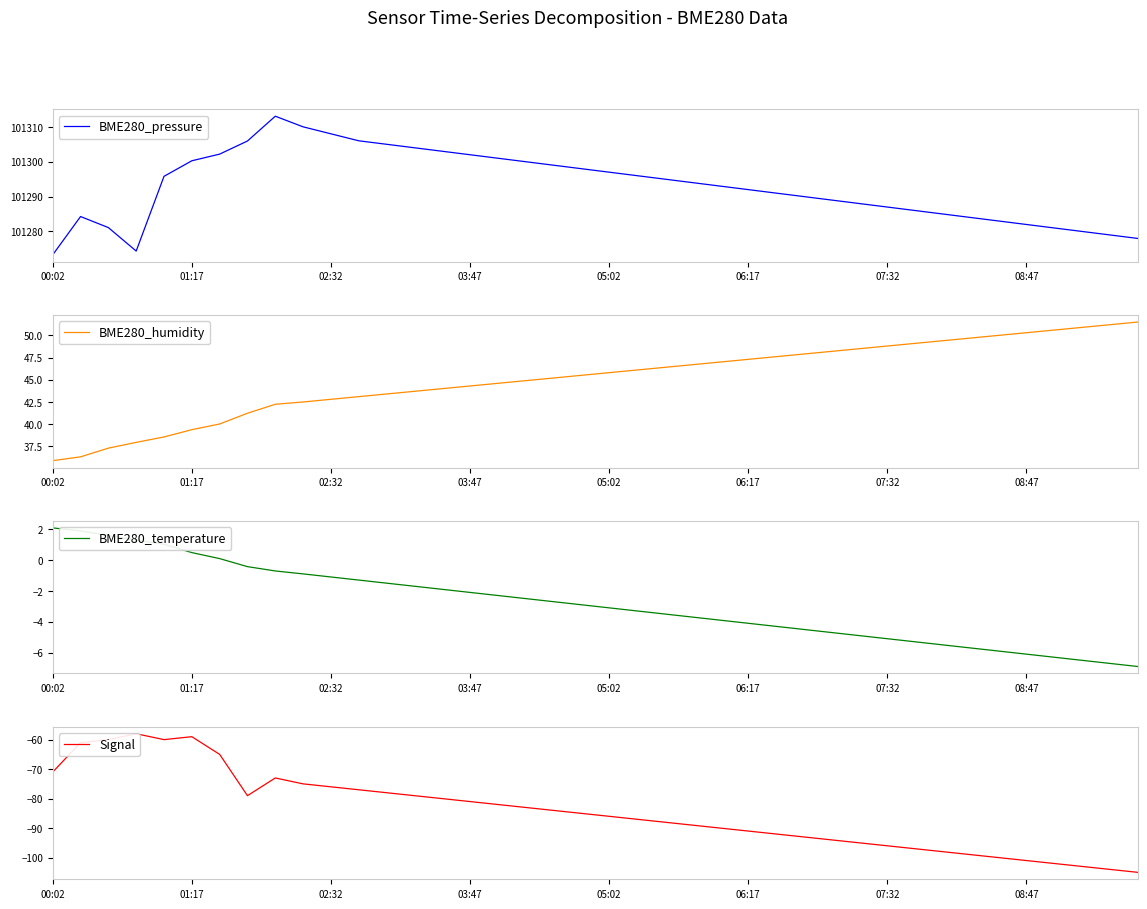

Reading left to right, transcribe all the data shown in this chart.

BME280_pressure: 101273.3	101284.3	101281.1	101274.4	101295.8	101300.3	101302.2	101305.9	101313.1	101310.0	101308.0	101306.0	101305.0	101304.0	101303.0	101302.0	101301.0	101300.0	101299.0	101298.0	101297.0	101296.0	101295.0	101294.0	101293.0	101292.0	101291.0	101290.0	101289.0	101288.0	101287.0	101286.0	101285.0	101284.0	101283.0	101282.0	101281.0	101280.0	101279.0	101278.0
BME280_humidity: 35.9	36.3	37.3	38.0	38.6	39.4	40.0	41.2	42.2	42.5	42.8	43.1	43.4	43.7	44.0	44.3	44.6	44.9	45.2	45.5	45.8	46.1	46.4	46.7	47.0	47.3	47.6	47.9	48.2	48.5	48.8	49.1	49.4	49.7	50.0	50.3	50.6	50.9	51.2	51.5
BME280_temperature: 2.1	1.9	1.6	1.3	1.0	0.5	0.1	-0.4	-0.7	-0.9	-1.1	-1.3	-1.5	-1.7	-1.9	-2.1	-2.3	-2.5	-2.7	-2.9	-3.1	-3.3	-3.5	-3.7	-3.9	-4.1	-4.3	-4.5	-4.7	-4.9	-5.1	-5.3	-5.5	-5.7	-5.9	-6.1	-6.3	-6.5	-6.7	-6.9
Signal: -71.0	-61.0	-60.0	-58.0	-60.0	-59.0	-65.0	-79.0	-73.0	-75.0	-76.0	-77.0	-78.0	-79.0	-80.0	-81.0	-82.0	-83.0	-84.0	-85.0	-86.0	-87.0	-88.0	-89.0	-90.0	-91.0	-92.0	-93.0	-94.0	-95.0	-96.0	-97.0	-98.0	-99.0	-100.0	-101.0	-102.0	-103.0	-104.0	-105.0